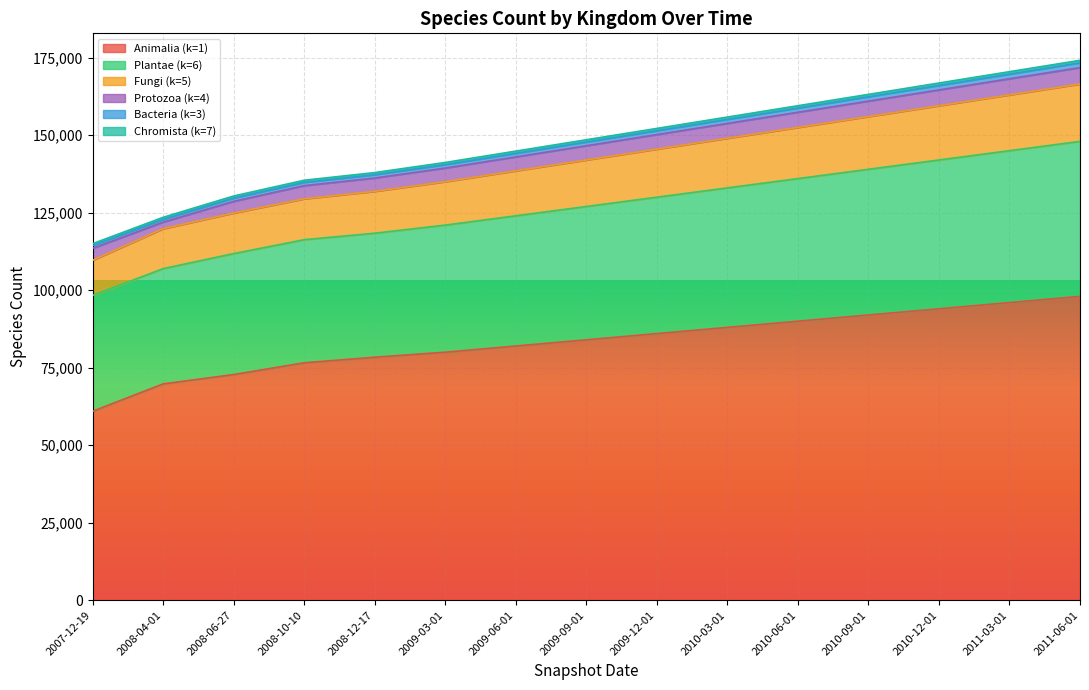

True or false: Animalia (k=1) has a value of 88000 at 2010-03-01.

True